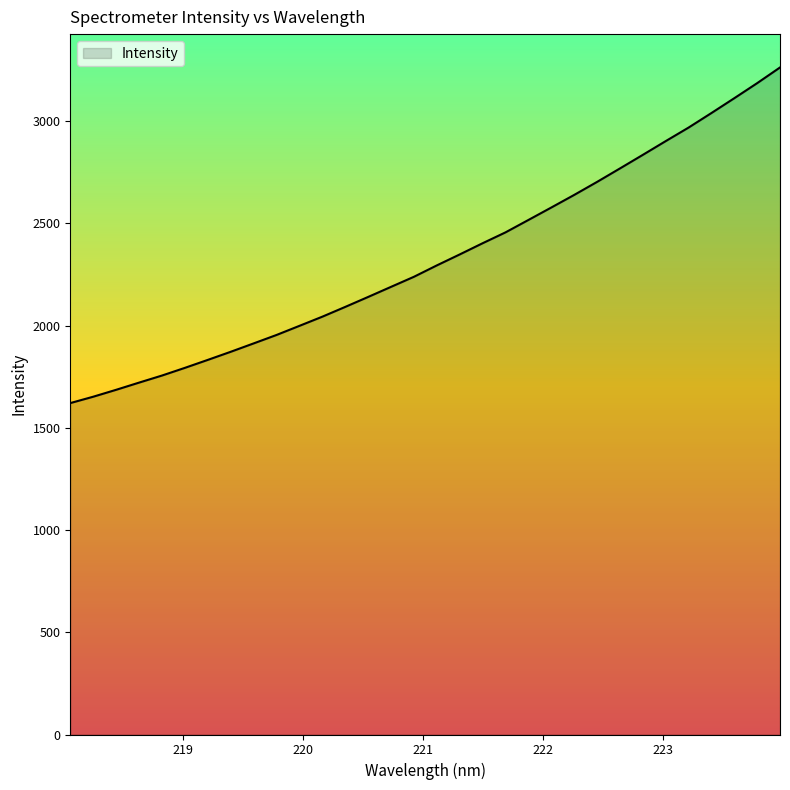

Reading left to right, list all the values displayed in this chart.

1621.1	1652.3	1686.1	1721.3	1755.8	1793.5	1832.4	1872.1	1913.0	1954.3	1999.0	2043.8	2091.6	2140.3	2189.7	2239.0	2294.7	2348.3	2403.1	2456.2	2516.8	2577.7	2639.3	2703.0	2768.8	2835.3	2902.5	2968.7	3039.9	3112.4	3186.1	3262.9